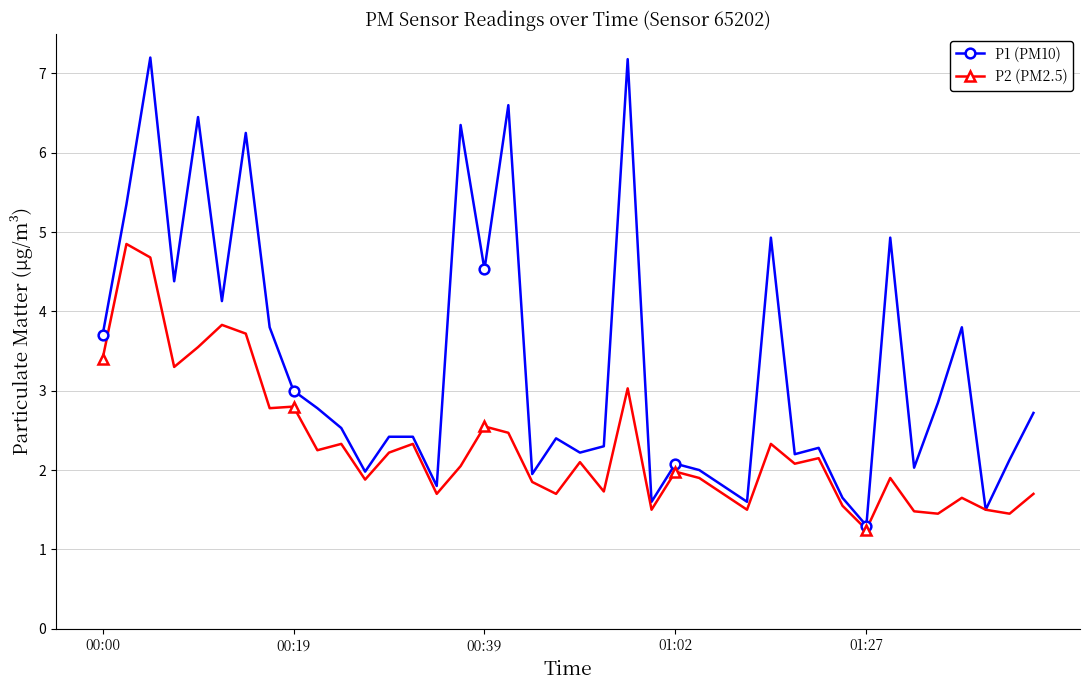

Is the value of P2 (PM2.5) at 22 greater than the value of P1 (PM10) at 30?

Yes